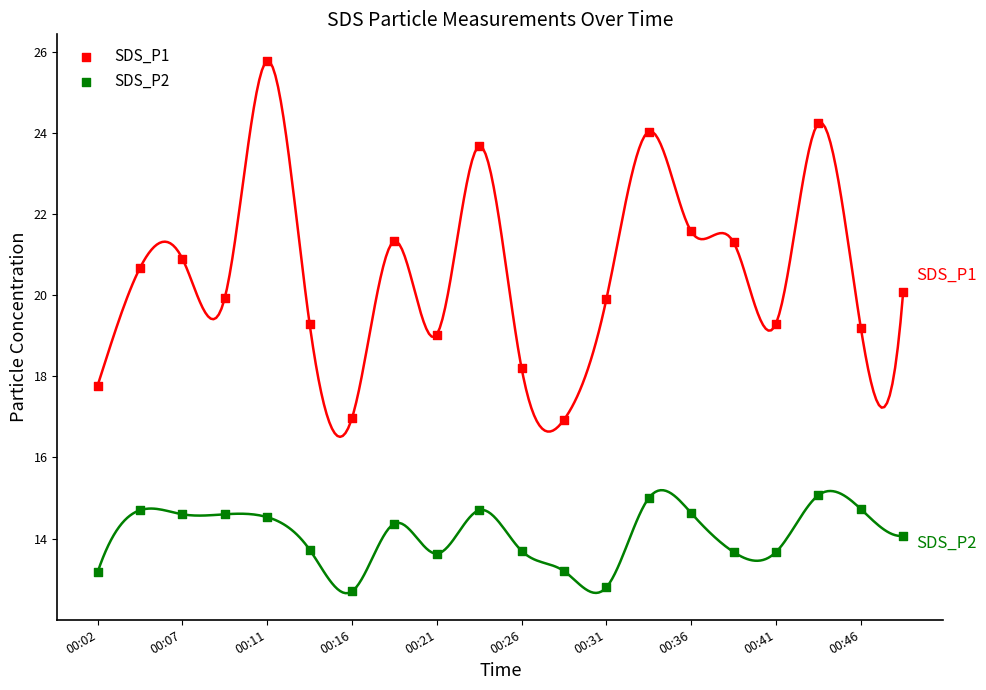

Which series has the largest Y range (max minus min)?

SDS_P1